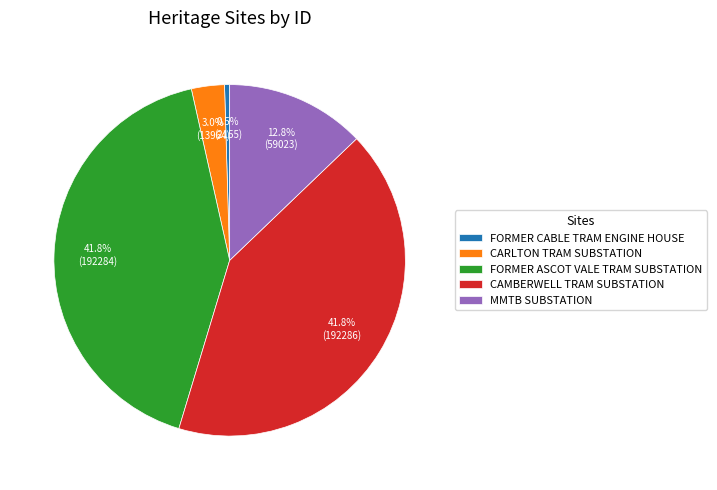

Which has a higher value, CARLTON TRAM SUBSTATION or MMTB SUBSTATION?

MMTB SUBSTATION